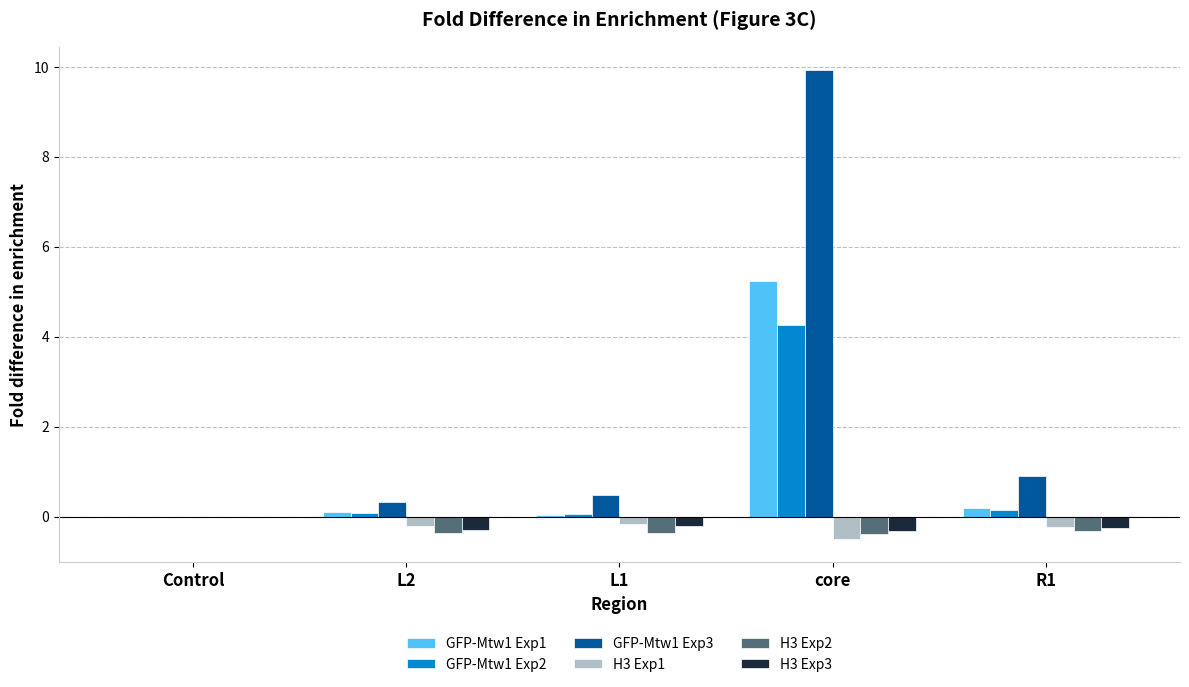

True or false: GFP-Mtw1 Exp2 has a value of 0.0 at Control.

True